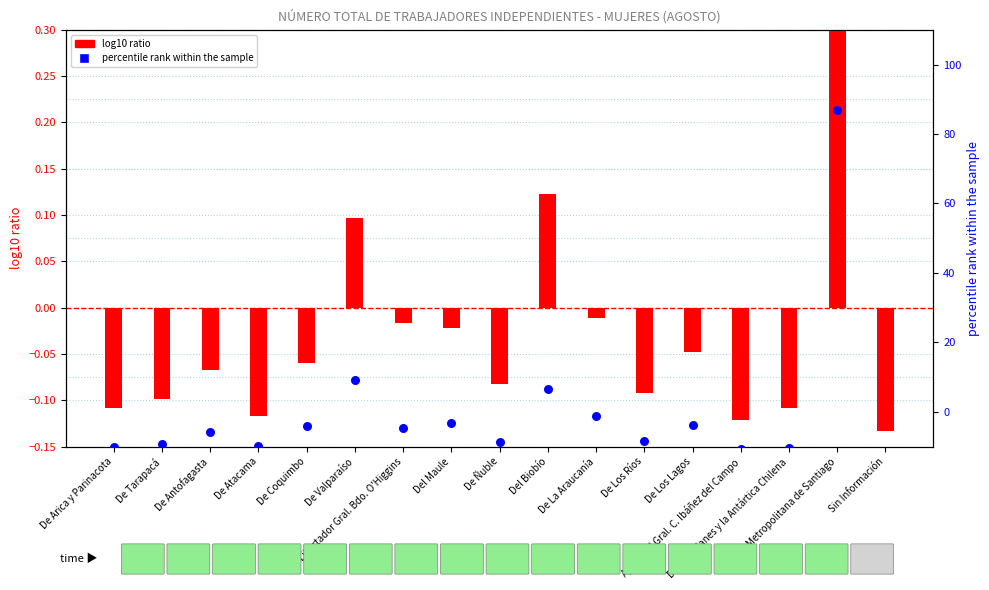

At how many categories does at least one series exceed 22?

1